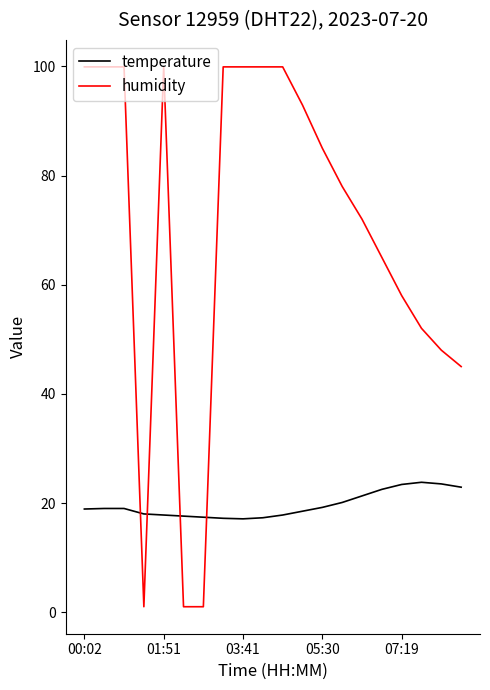

What is the maximum value for temperature?

23.8